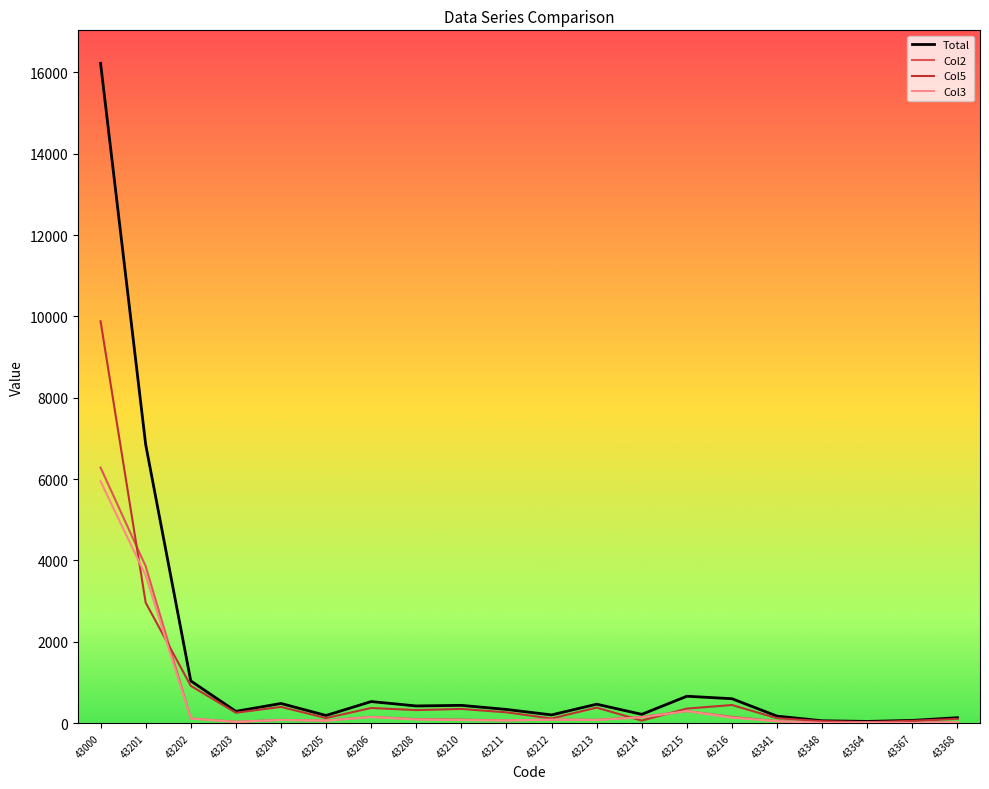

True or false: Total has more than 1 points higher than both neighbors.

True